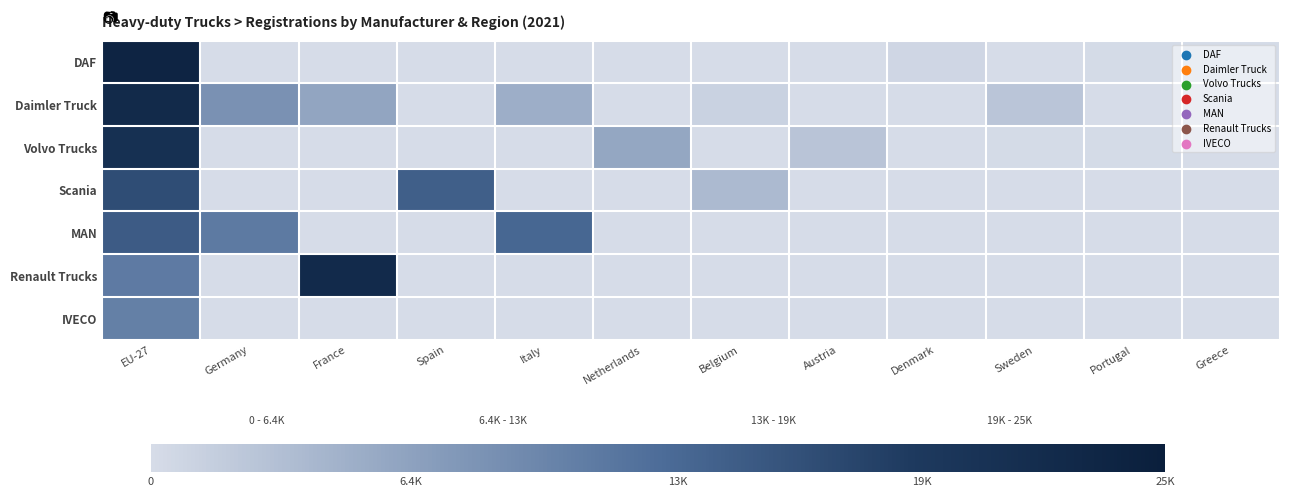

Rank the series by their maximum value, from highest to lowest.

DAF, Daimler Truck, Renault Trucks, Volvo Trucks, Scania, MAN, IVECO